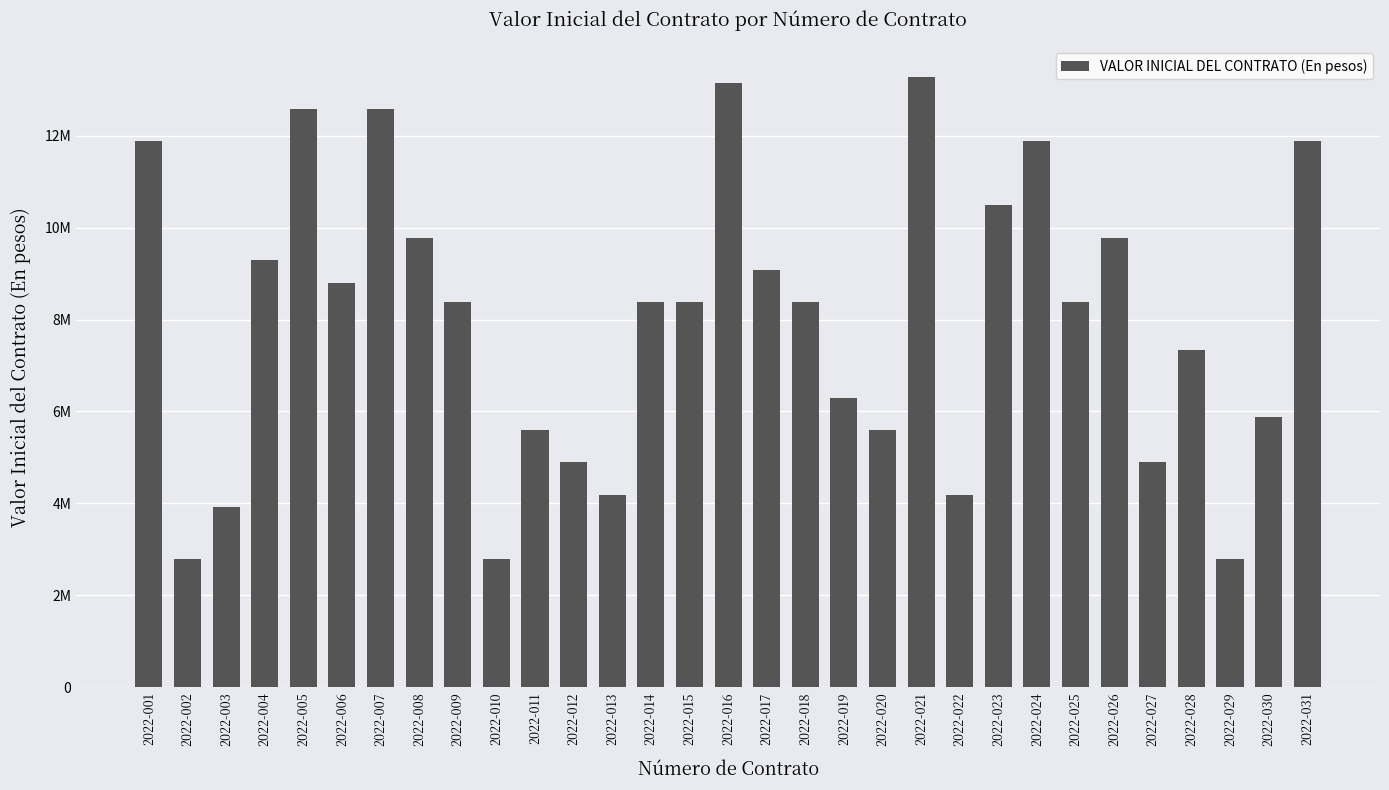

Where is the data nearest to the value 8035636?

2022-009